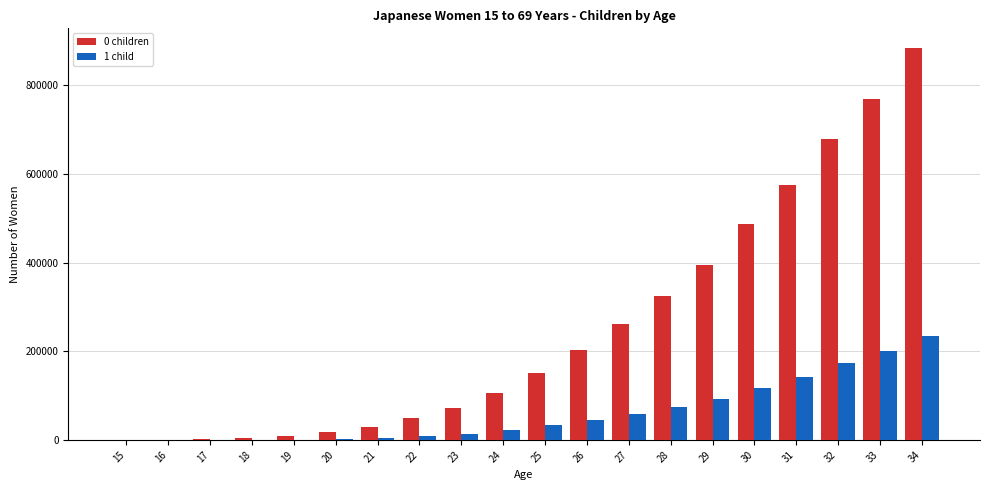

Which series has the largest range (max minus min)?

0 children